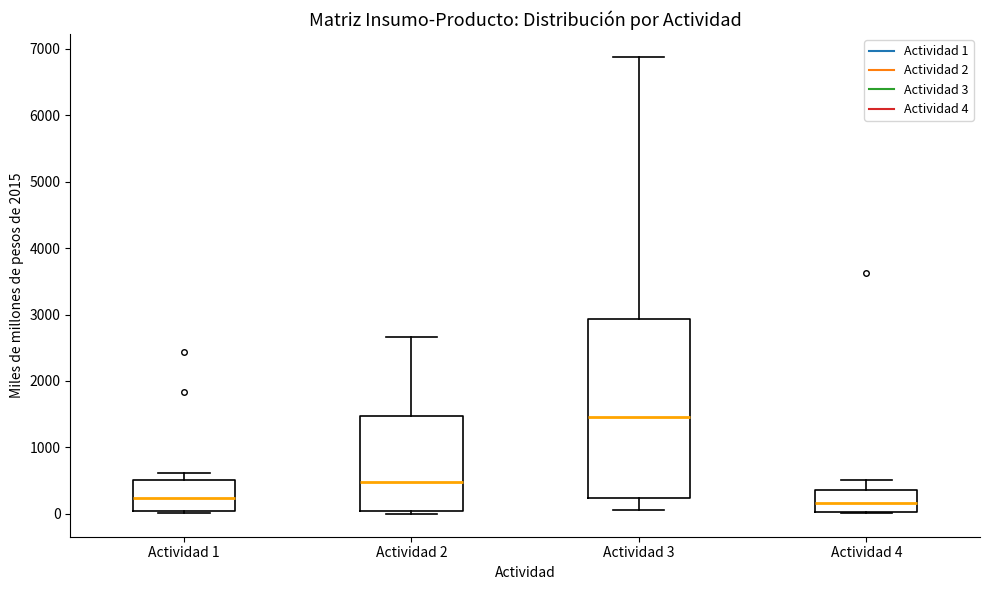

Reading left to right, transcribe this box plot: for each box, give where its median line is, the range the box spans, and where its two whiskers end, as read against the y-axis. The values are not printed on the chart, so give them approximately, as read against the axis.

Actividad 1: median 200, box 0 to 500, whiskers 0 (just below the box's lower edge) to 600
Actividad 2: median 500, box 0 to 1500, whiskers 0 (just below the box's lower edge) to 2700
Actividad 3: median 1500, box 200 to 2900, whiskers 100 to 6900
Actividad 4: median 200, box 0 to 400, whiskers 0 to 500